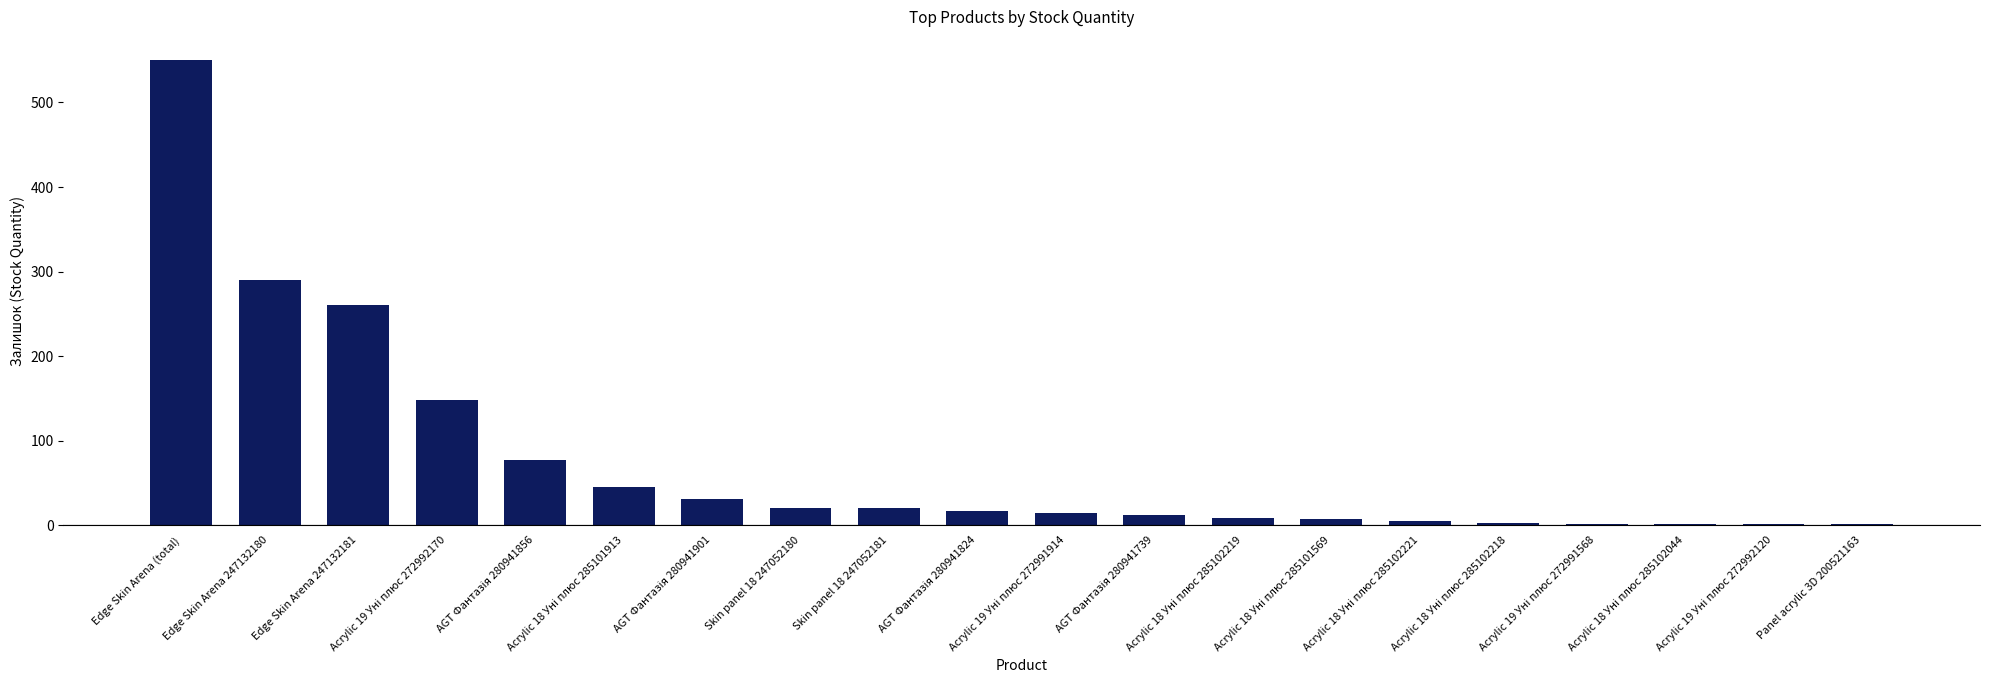

What is the greatest value displayed?

550